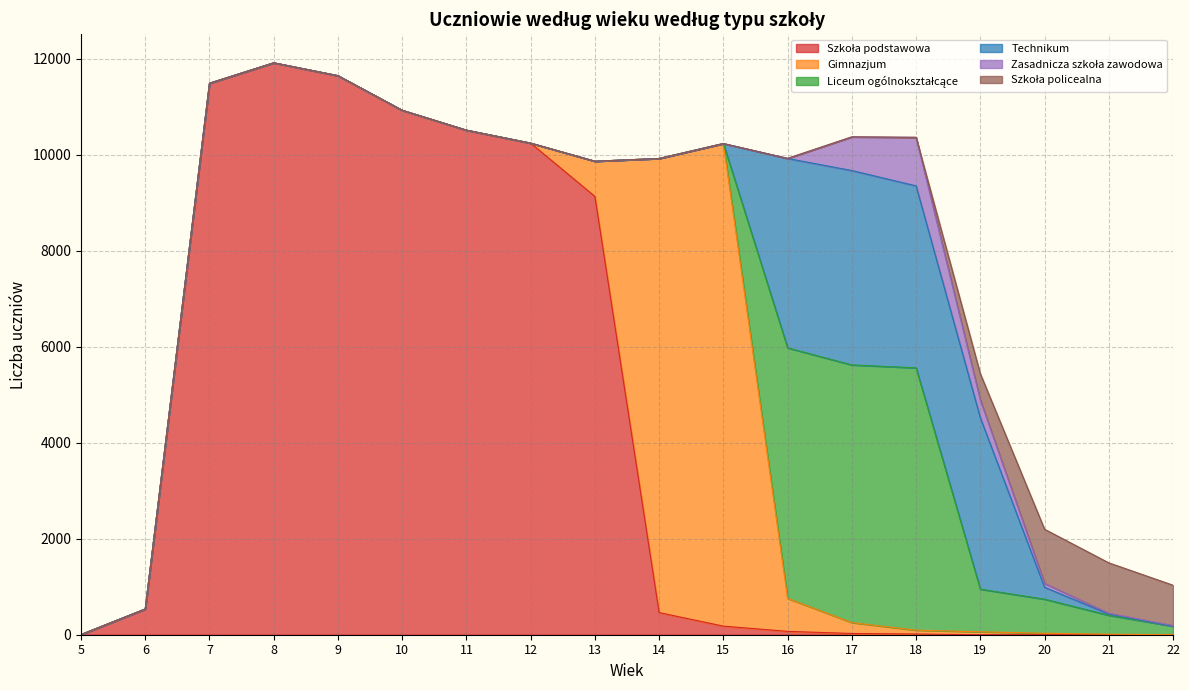

List the series in order of their peak value, highest first.

Szkoła podstawowa, Gimnazjum, Liceum ogólnokształcące, Technikum, Szkoła policealna, Zasadnicza szkoła zawodowa